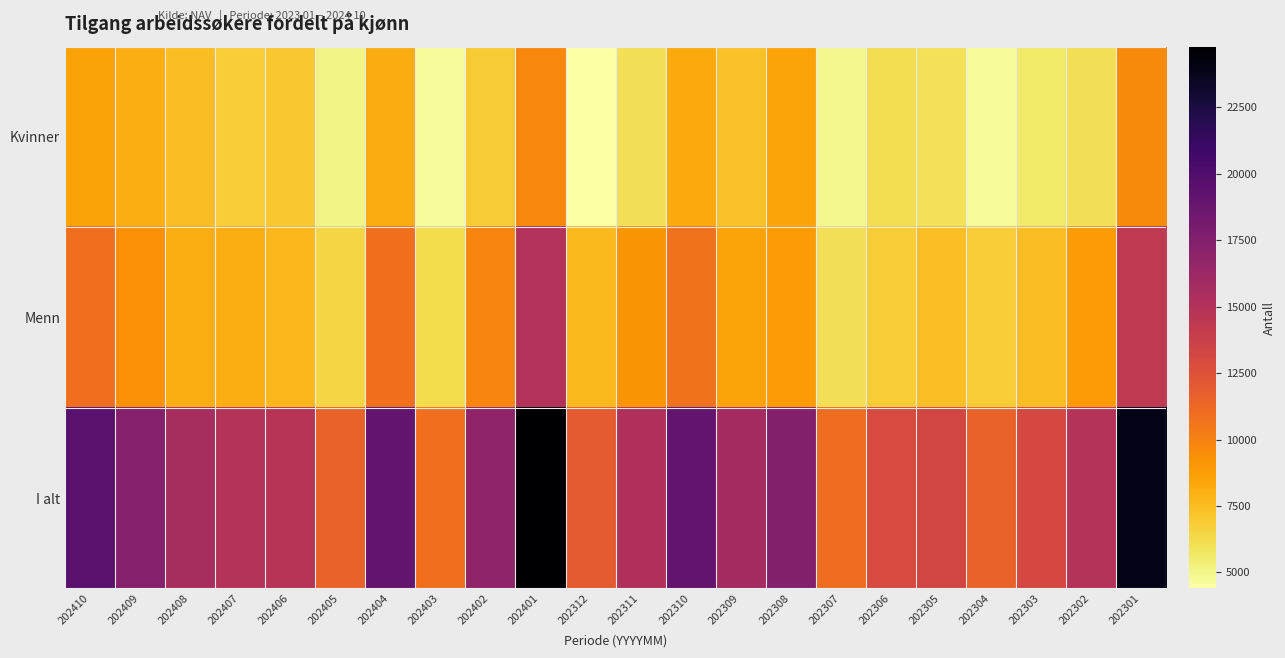

Which series has the largest range (max minus min)?

I alt